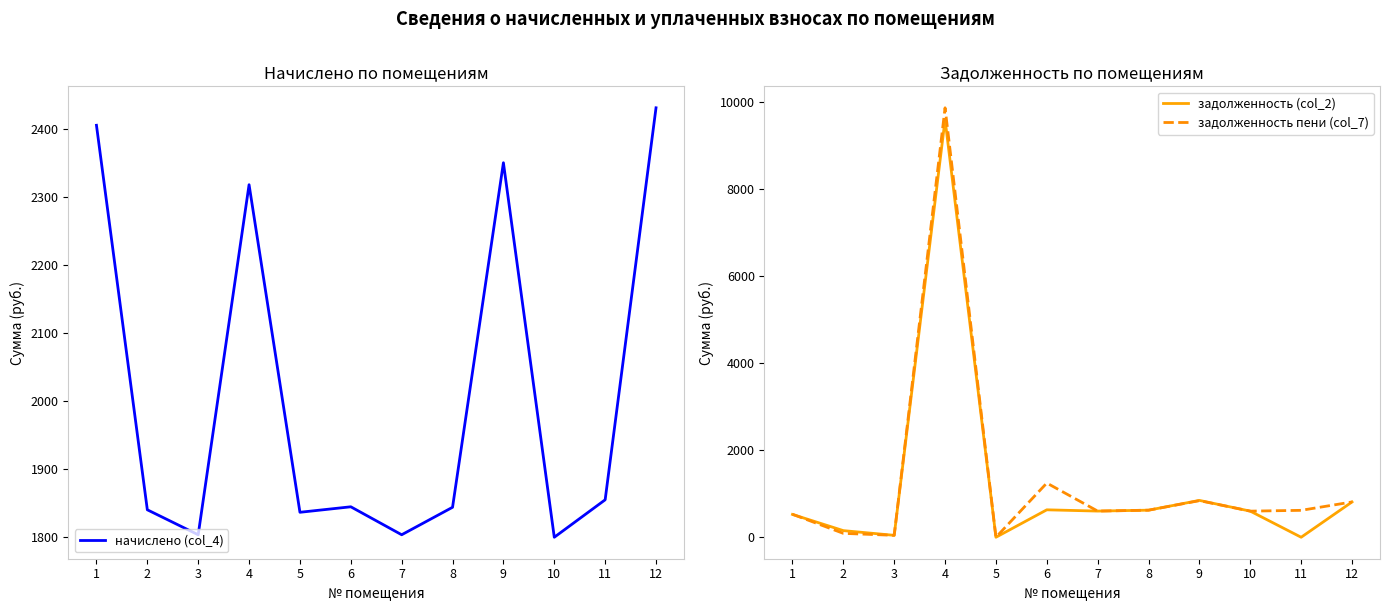

What is the difference between the maximum and minimum values in the задолженность пени (col_7) series?

9866.8